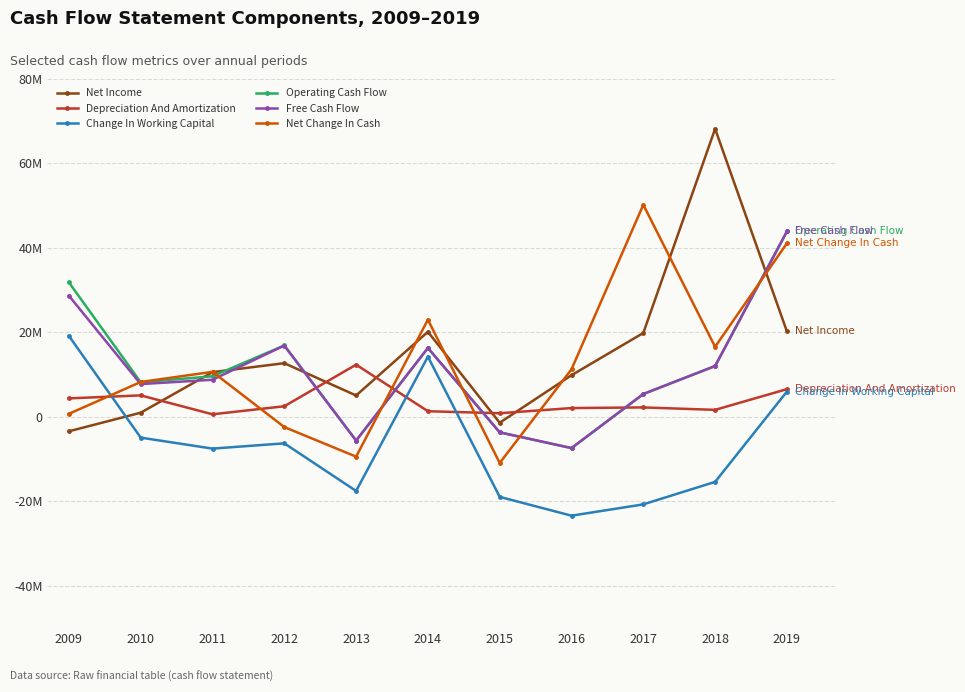

Reading left to right, transcribe all the data shown in this chart.

Net Income: -3398000	1000000	10600000	12725000	5075000	20150000	-1375000	9875000	19875000	68200000	20250000
Depreciation And Amortization: 4396250	5100000	625000	2525000	12375000	1350000	875000	2100000	2250000	1675000	6575000
Change In Working Capital: 19183000	-4900000	-7500000	-6250000	-17525000	14275000	-18925000	-23375000	-20700000	-15375000	6000000
Operating Cash Flow: 31850000	8200000	9625000	16925000	-5600000	16325000	-3650000	-7375000	5425000	12050000	43900000
Free Cash Flow: 28700000	7775000	8800000	16900000	-5600000	16325000	-3650000	-7375000	5425000	12050000	43900000
Net Change In Cash: 734000	8275000	10675000	-2400000	-9400000	23025000	-10900000	11275000	50225000	16600000	41100000